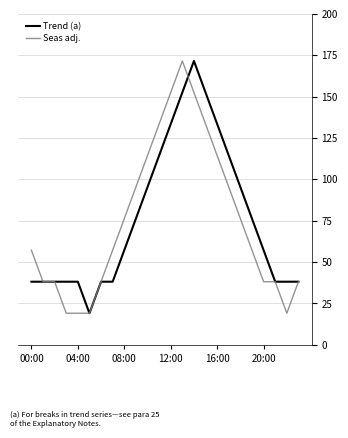

What is the minimum value shown in the chart?

19.1